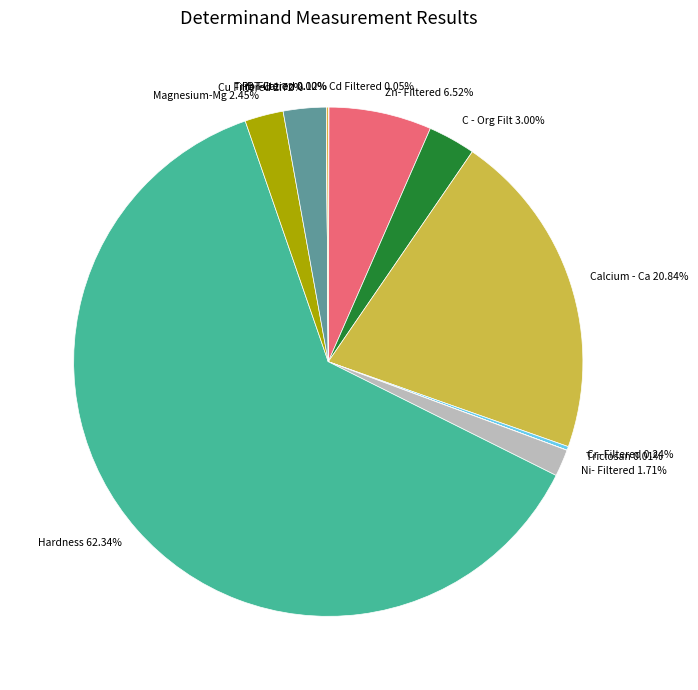

To the nearest percent, what percentage of the pie is Cu Filtered?

3%